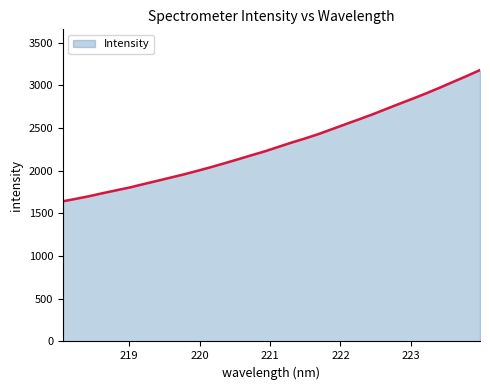

What is the difference between the maximum and minimum values?

1537.4